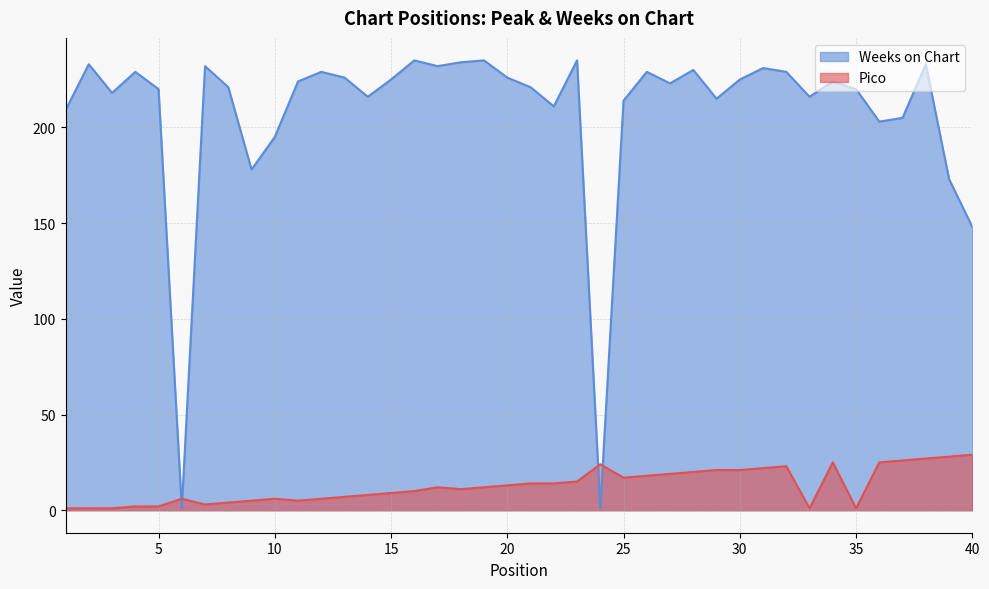

At which category is the sum across all series the highest?

38